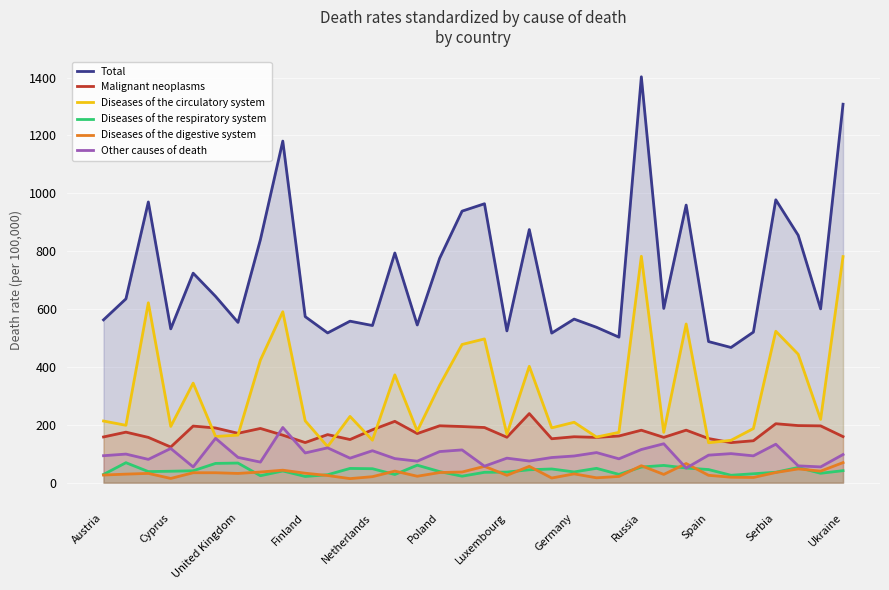

How many lines are shown in the chart?

6